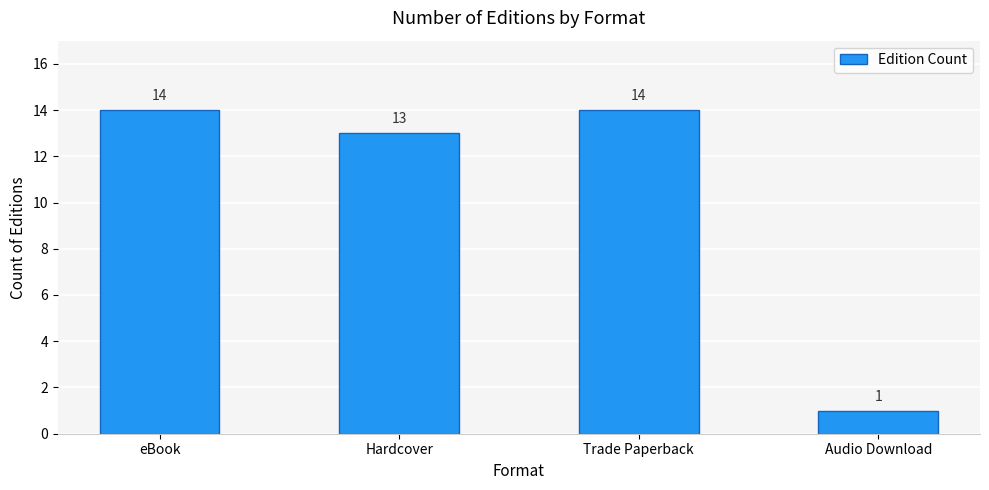

What is the difference between the second highest and second lowest values?

1